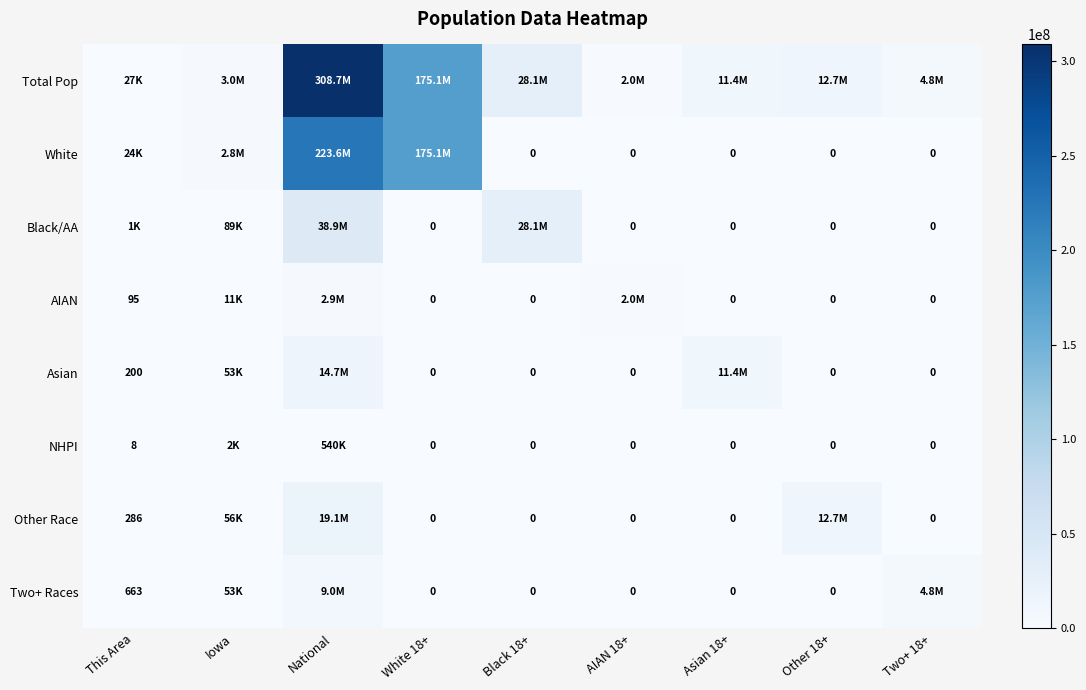

True or false: NHPI has a value of 11 at This Area.

False